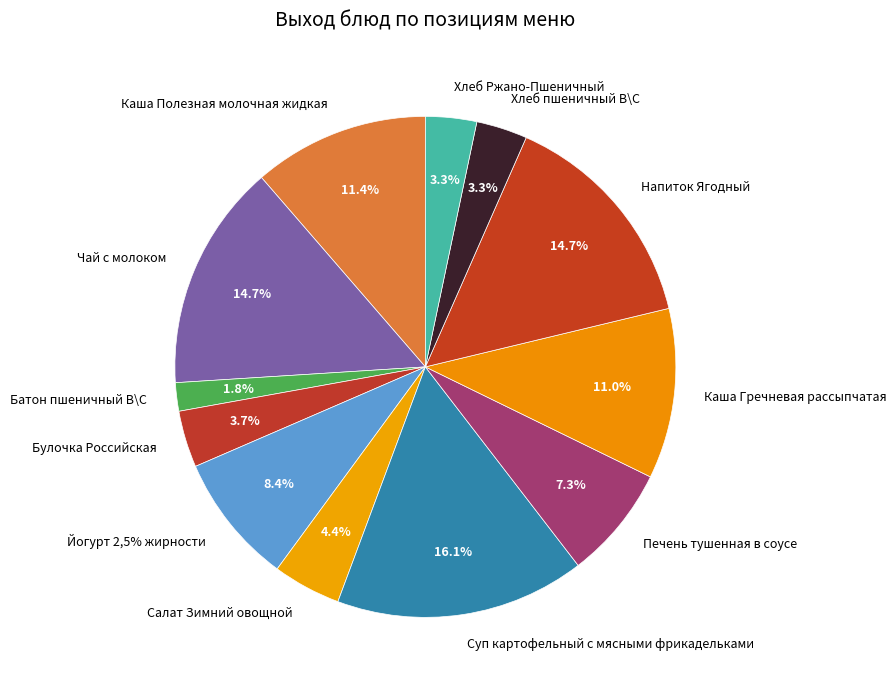

The Печень тушенная в соусе slice represents 17% of the pie. True or false?

False